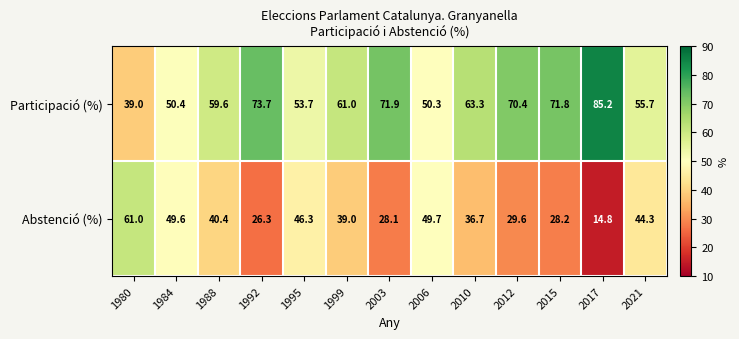

Where is Participació (%) nearest to the value 62?

1999